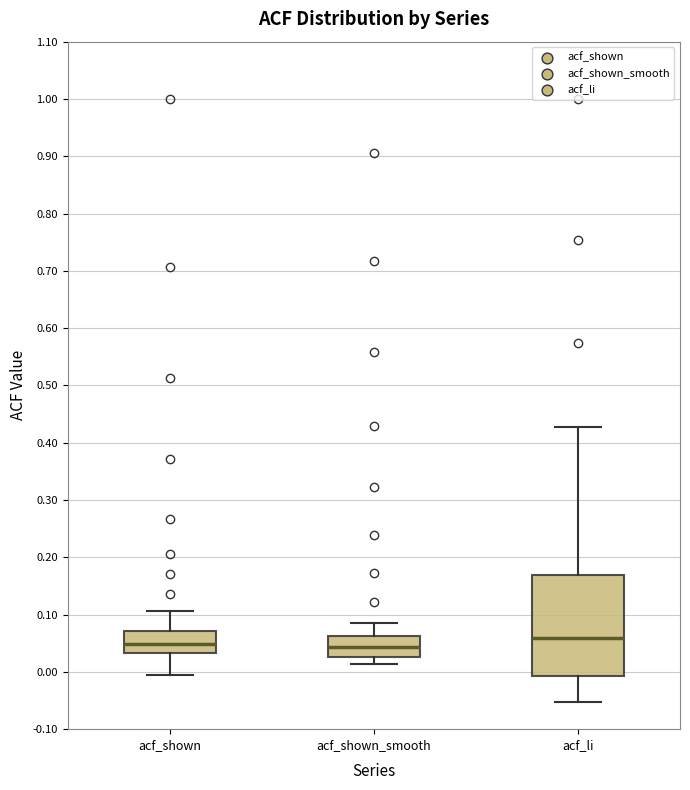

Where does the median line of the box for acf_shown sit on the y-axis? The values are not printed on the chart, so give them approximately, as read against the axis.

0.05